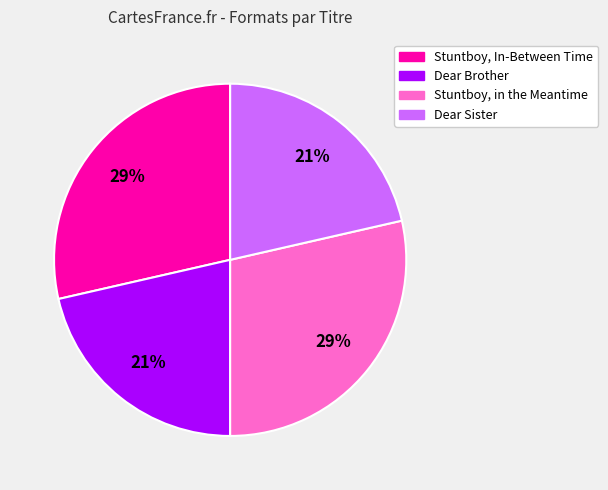

The Stuntboy, In-Between Time slice represents 21% of the pie. True or false?

False